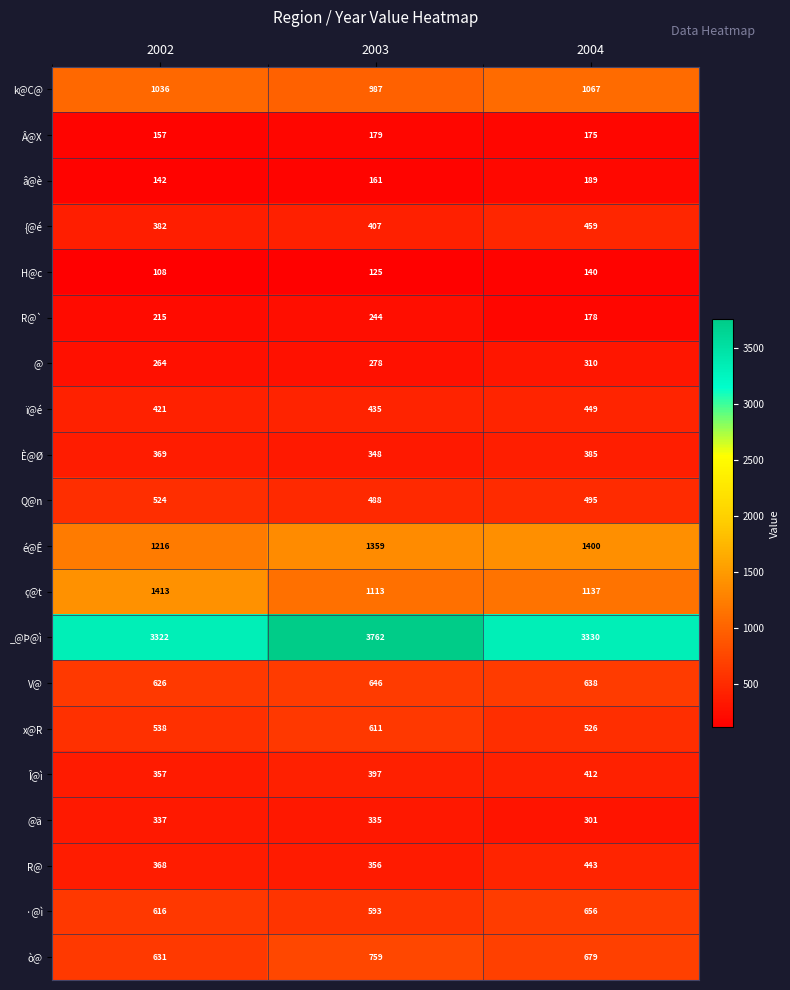

What is the average value of the ï@é series?

435